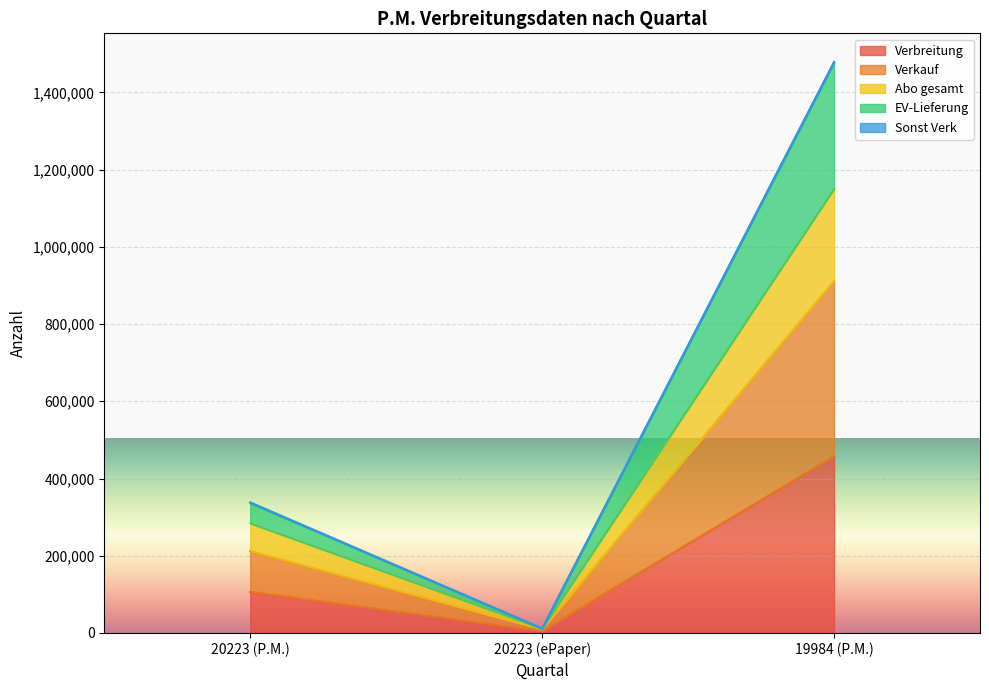

How many values in the Abo gesamt series are below 283649?

1